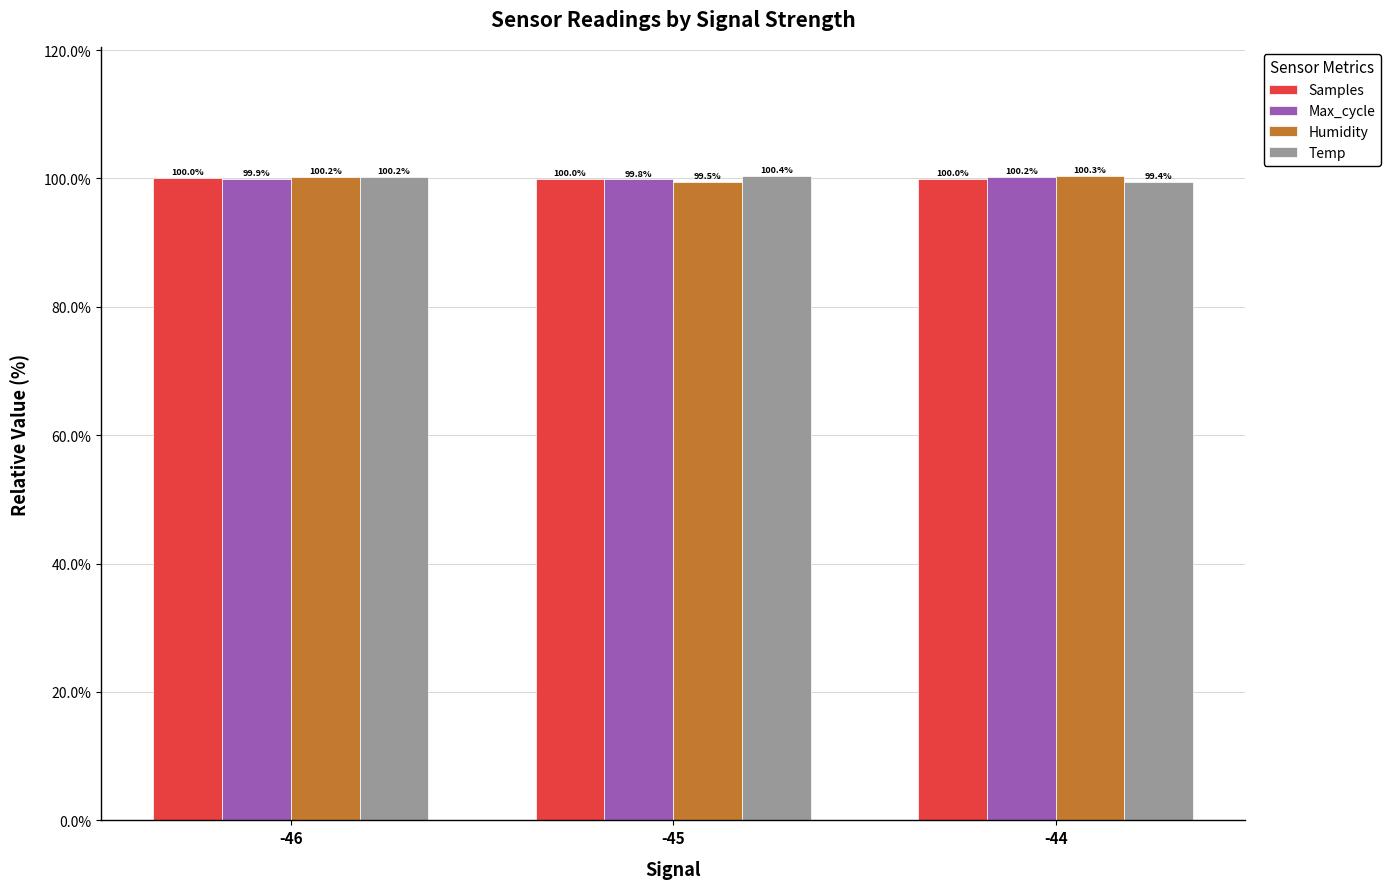

Are the bars horizontal?

No